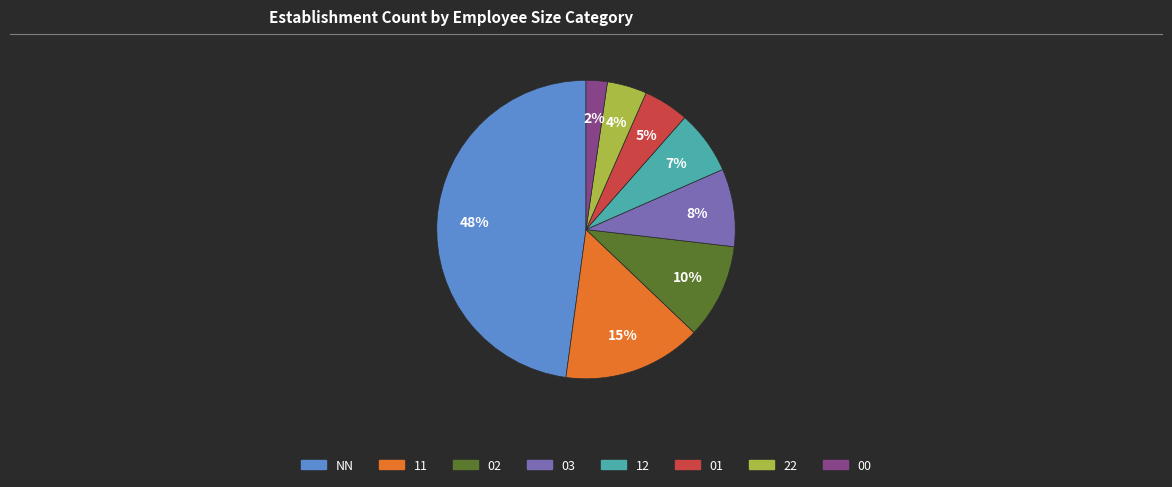

Is there any slice that represents more than half of the pie?

No